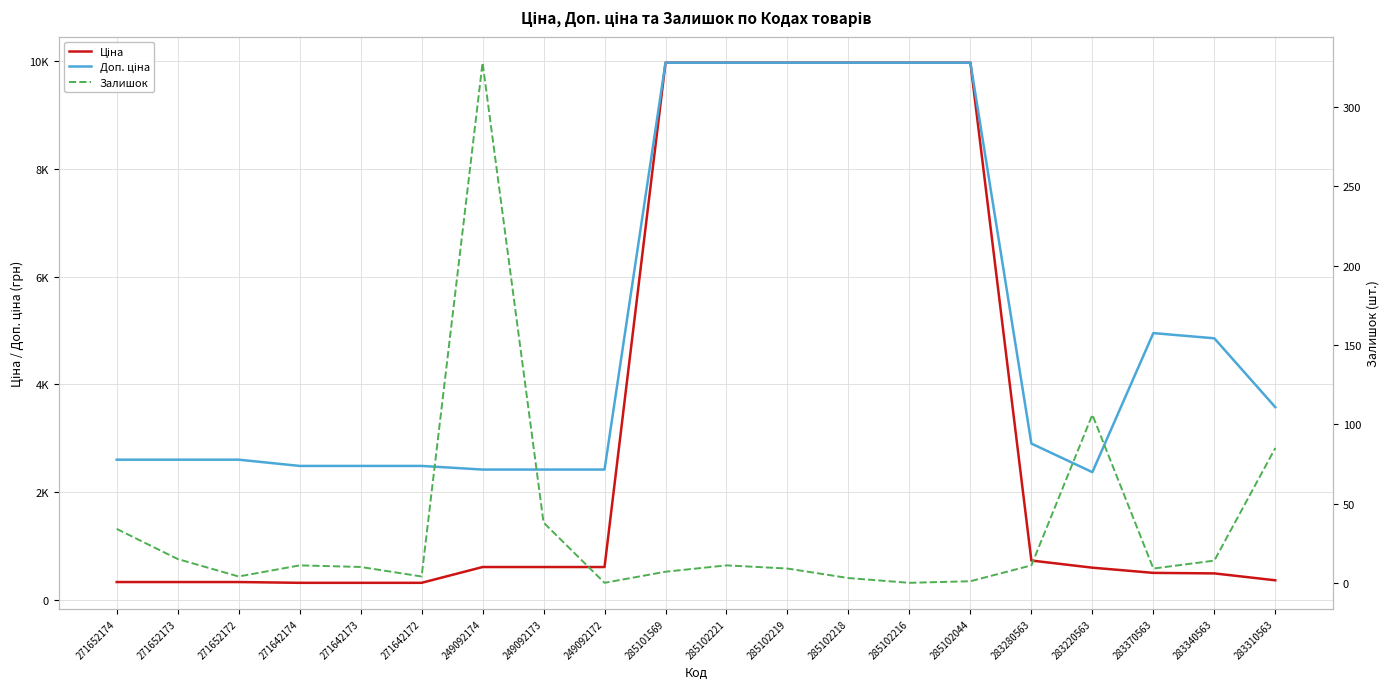

Rank the series at 283340563 from highest to lowest value.

Доп. ціна, Ціна, Залишок